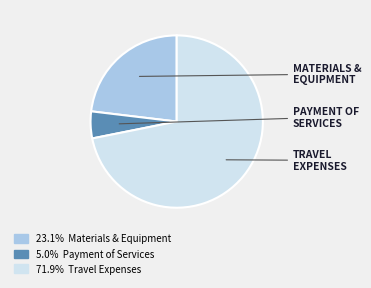

Is there any slice that represents more than half of the pie?

Yes